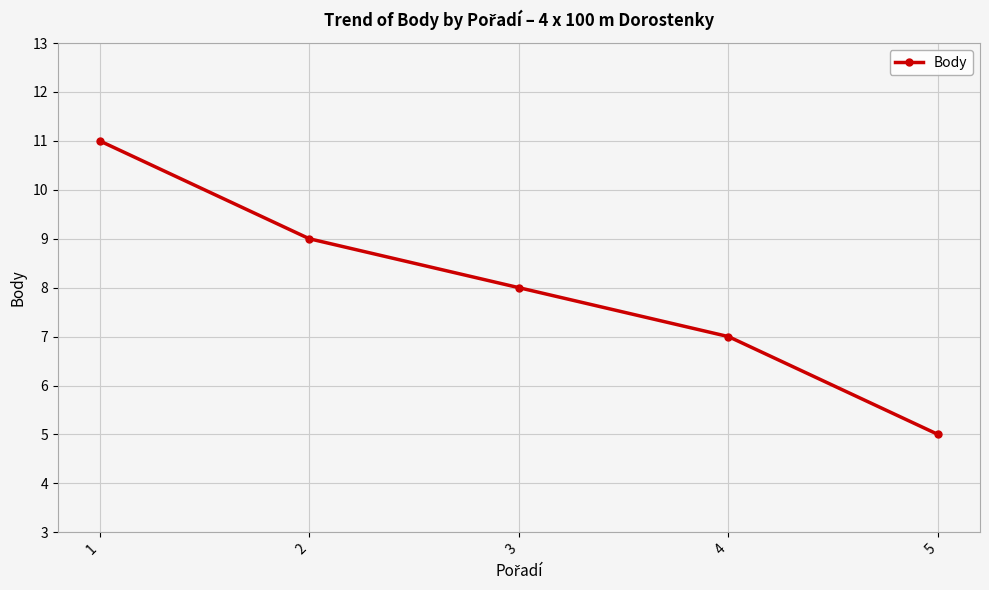

At which label is the value closest to 8?

3